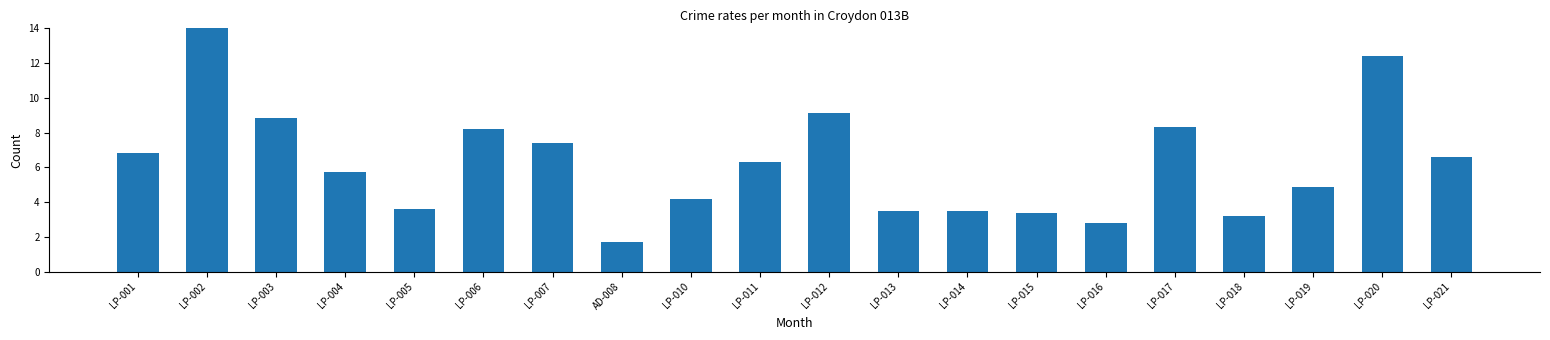

Count the number of data series in this chart.

1